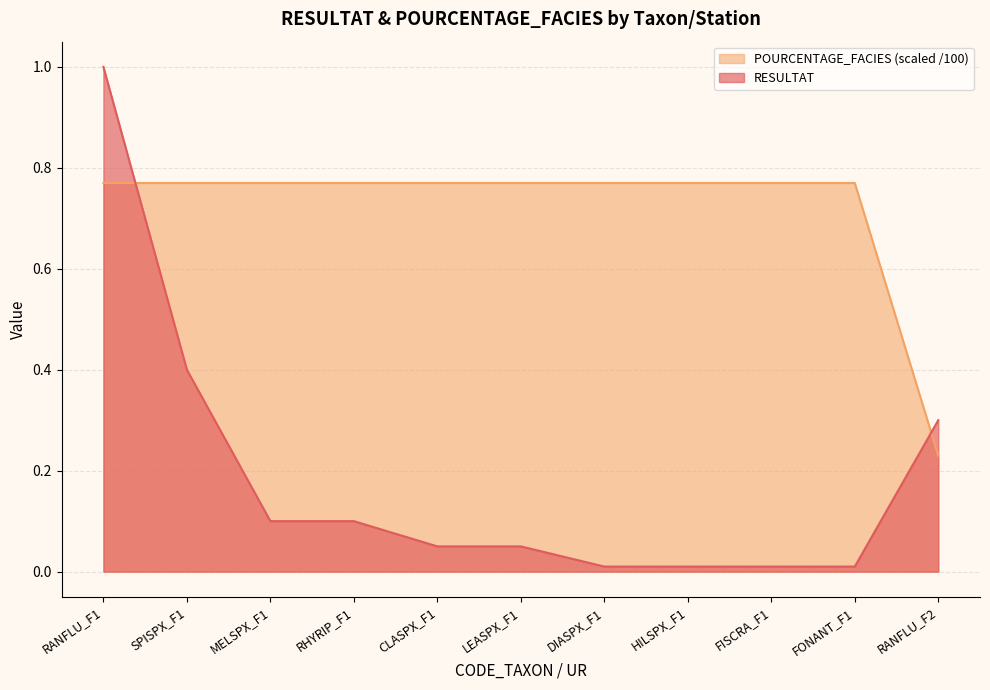

Reading left to right, transcribe all the data shown in this chart.

RESULTAT: 1.0	0.4	0.1	0.1	0.1	0.1	0.0	0.0	0.0	0.0	0.3
POURCENTAGE_FACIES: 0.8	0.8	0.8	0.8	0.8	0.8	0.8	0.8	0.8	0.8	0.2